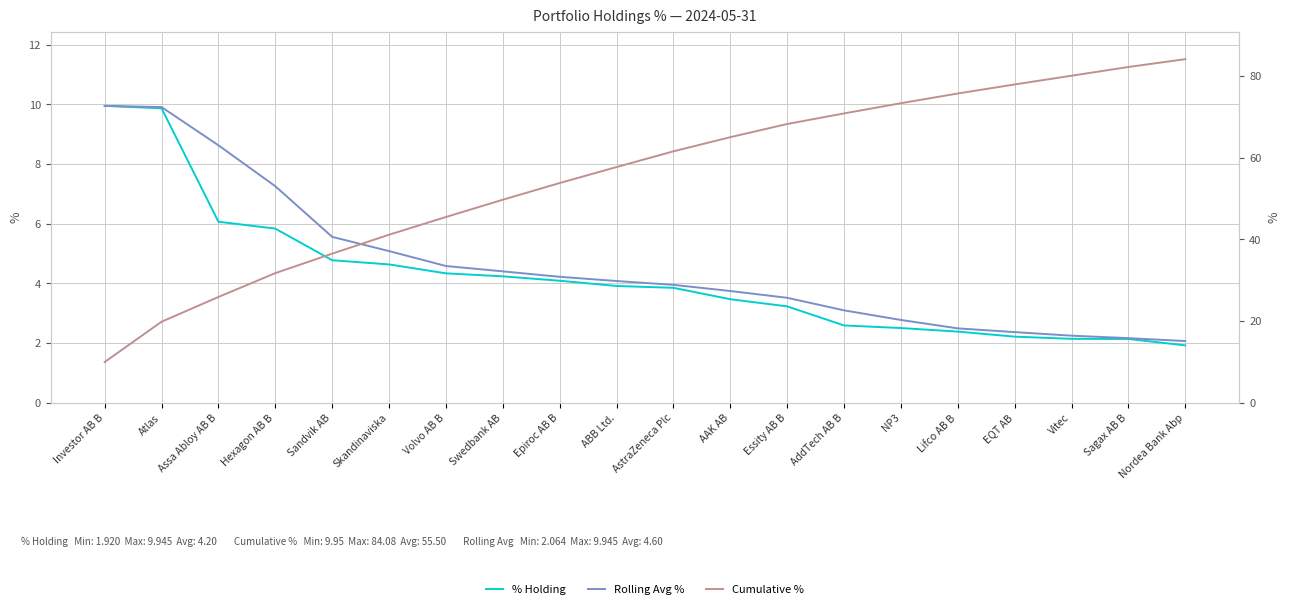

At which category is the sum across all series the highest?

Nordea Bank Abp